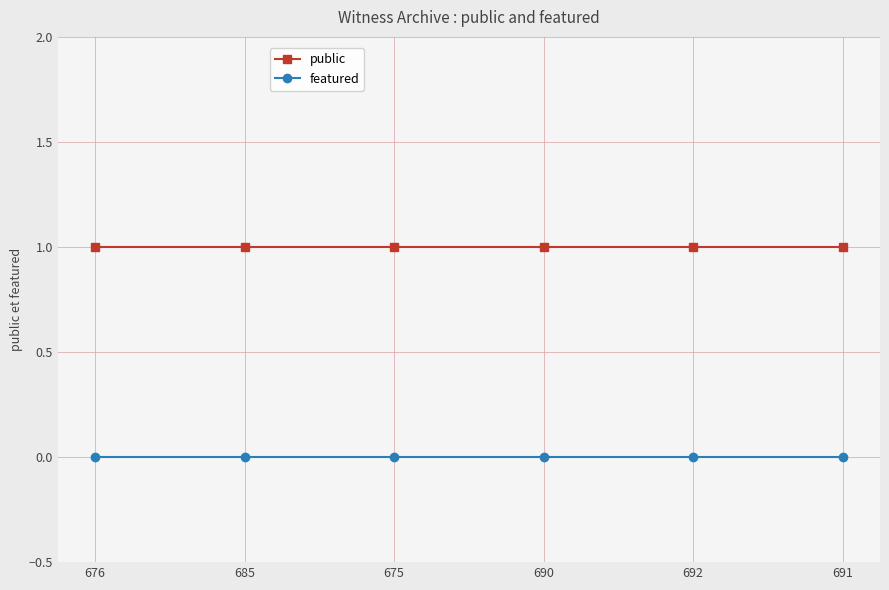

How many data points does each series have?

6